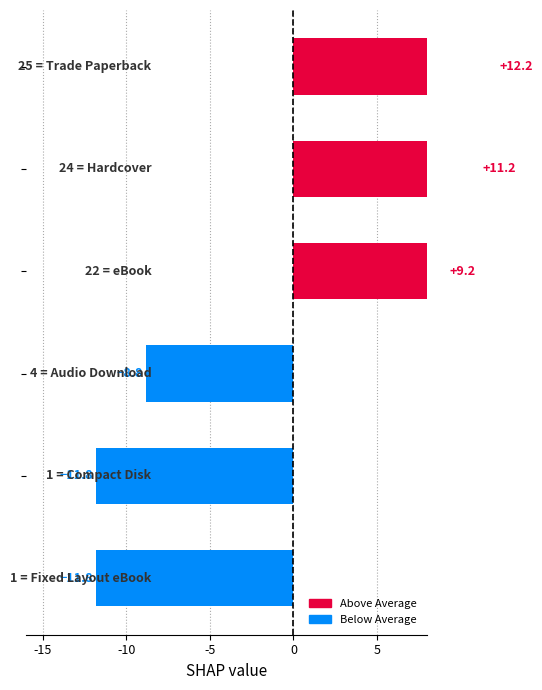

What is the sum of the values at Compact Disk and Audio Download?

-20.7